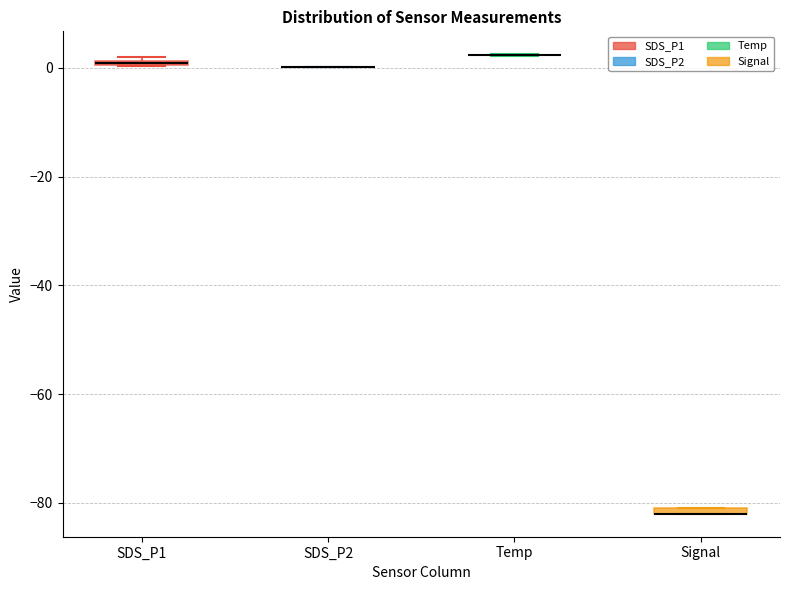

Where is the lower edge of the box for SDS_P1 on the y-axis? The values are not printed on the chart, so give them approximately, as read against the axis.

0